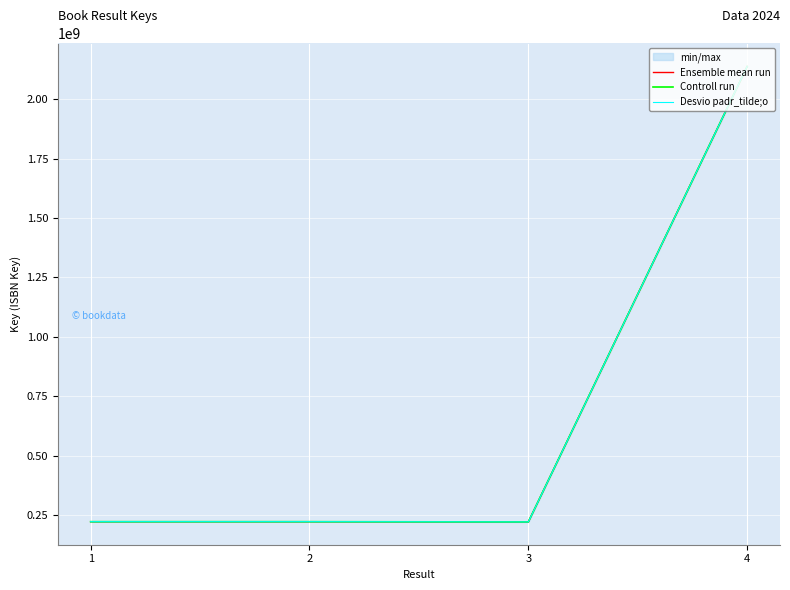

Which series has the largest total across all categories?

Desvio padr_tilde;o